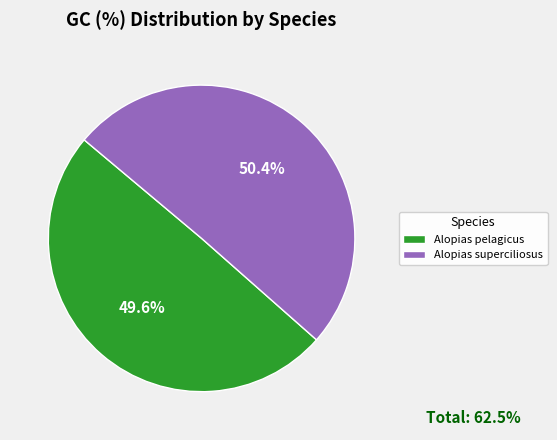

What percentage is the Alopias pelagicus slice, to the nearest percent?

50%